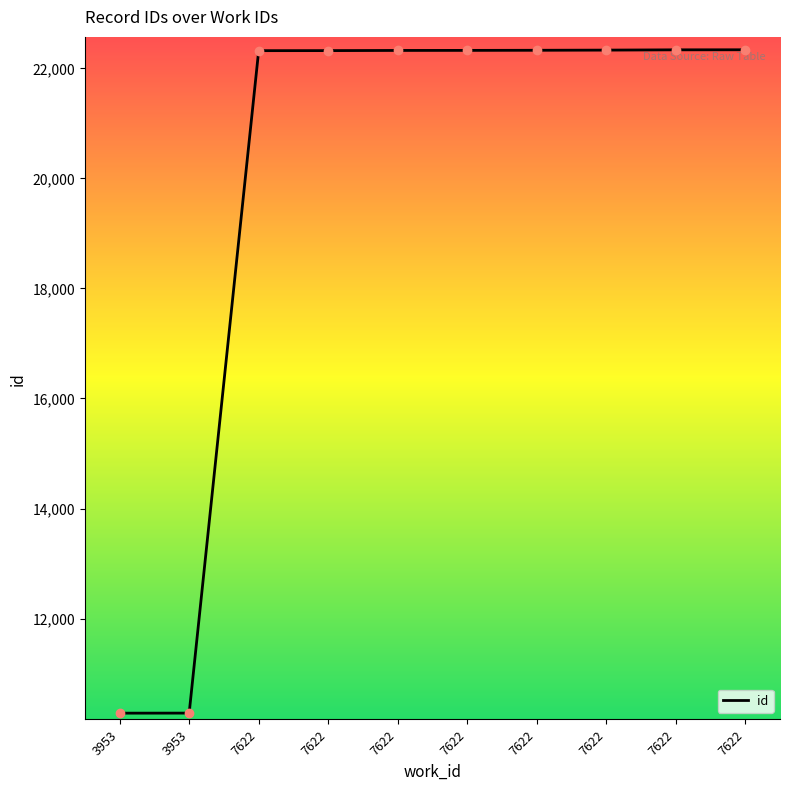

Which label corresponds to the largest value in the chart?

7622